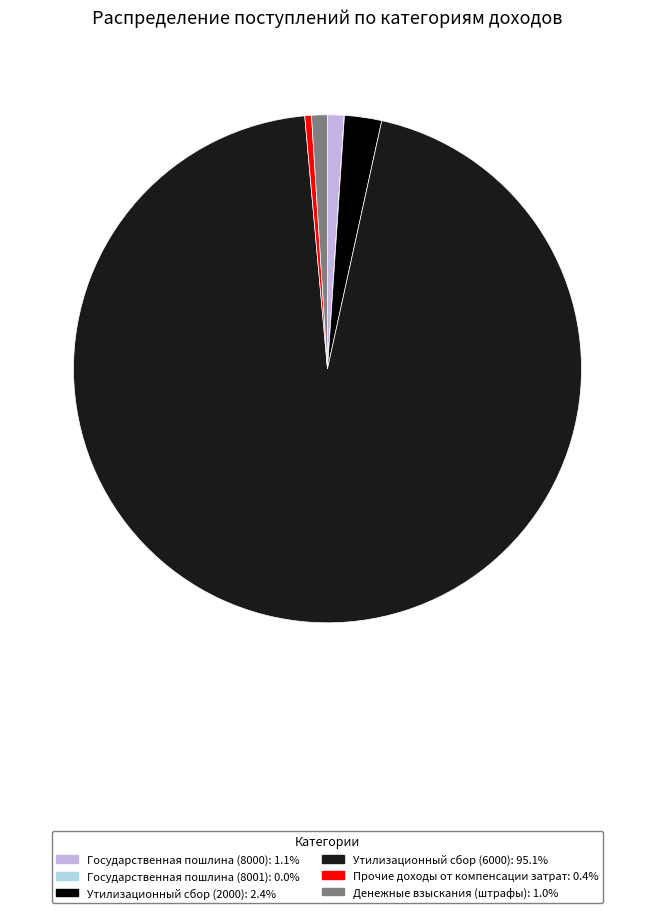

Does any single category account for the majority?

Yes